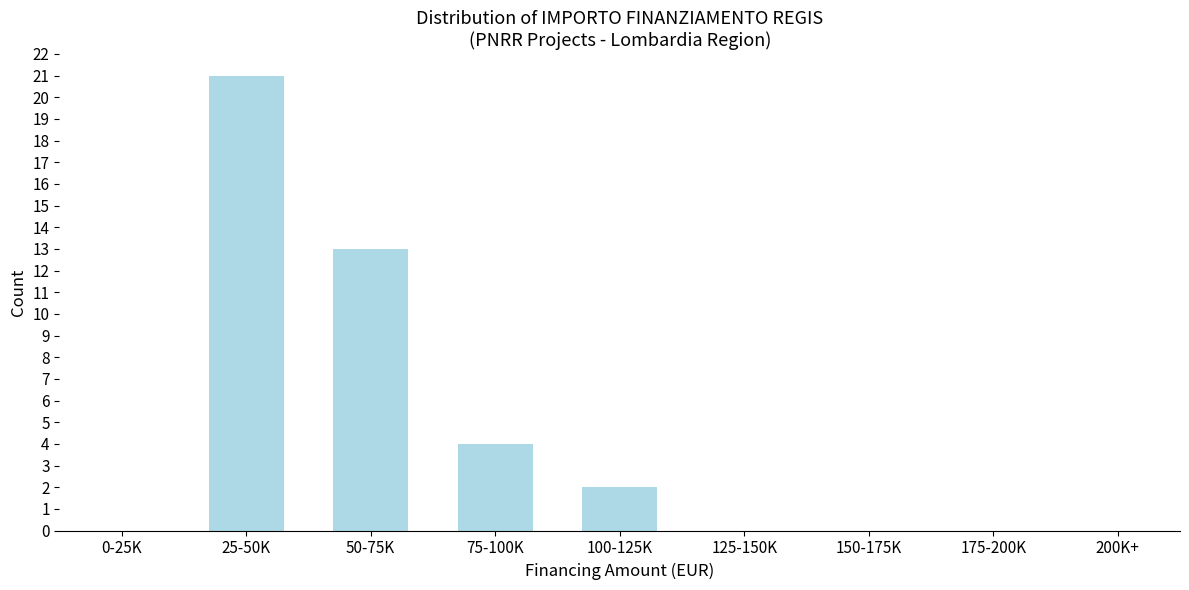

Reading left to right, list all the values displayed in this chart.

0-25K=0	25-50K=21	50-75K=13	75-100K=4	100-125K=2	125-150K=0	150-175K=0	175-200K=0	200K+=0